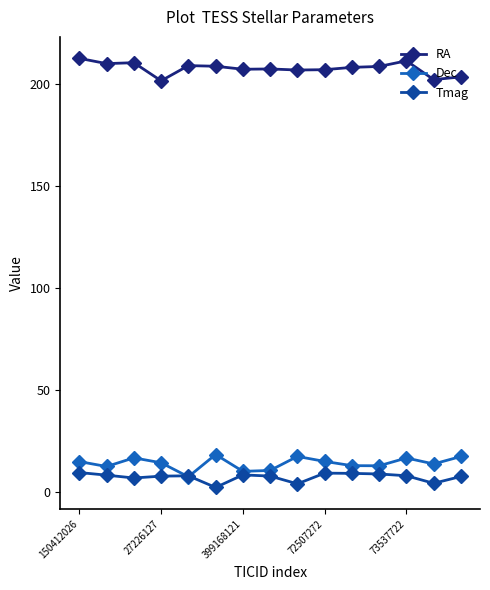

Which series has the largest total across all categories?

RA